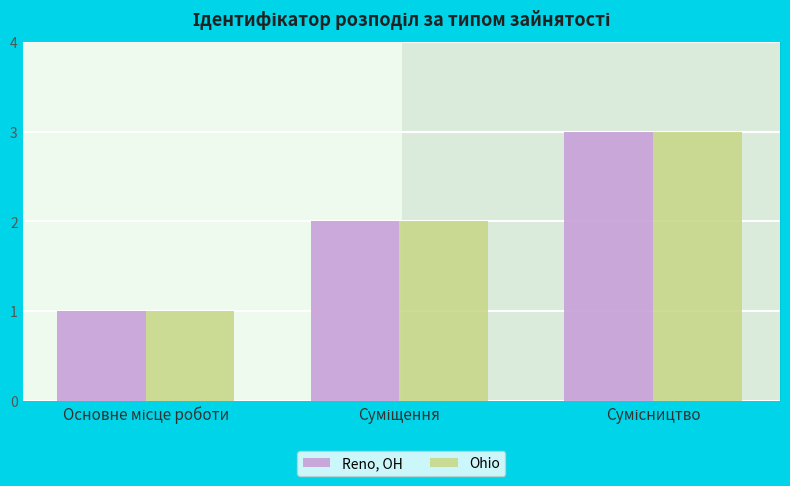

Which series has the largest total across all categories?

Reno, OH